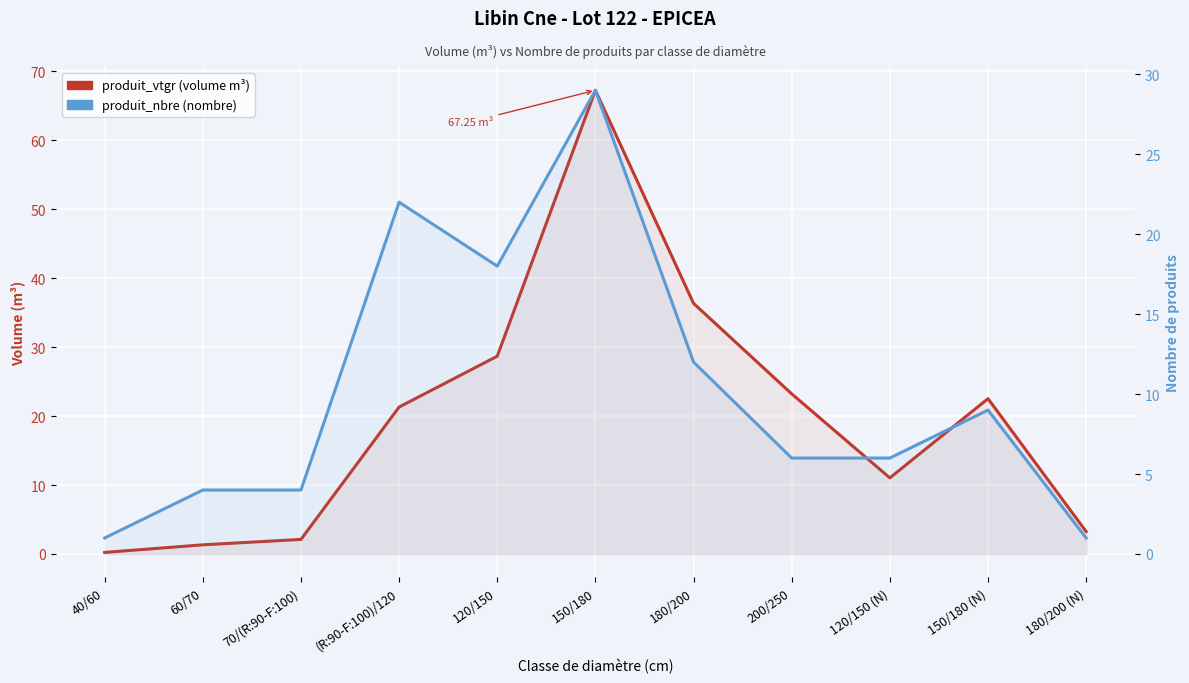

What is the value of the produit_vtgr (volume m³) point at the 9th from the left?

11.0